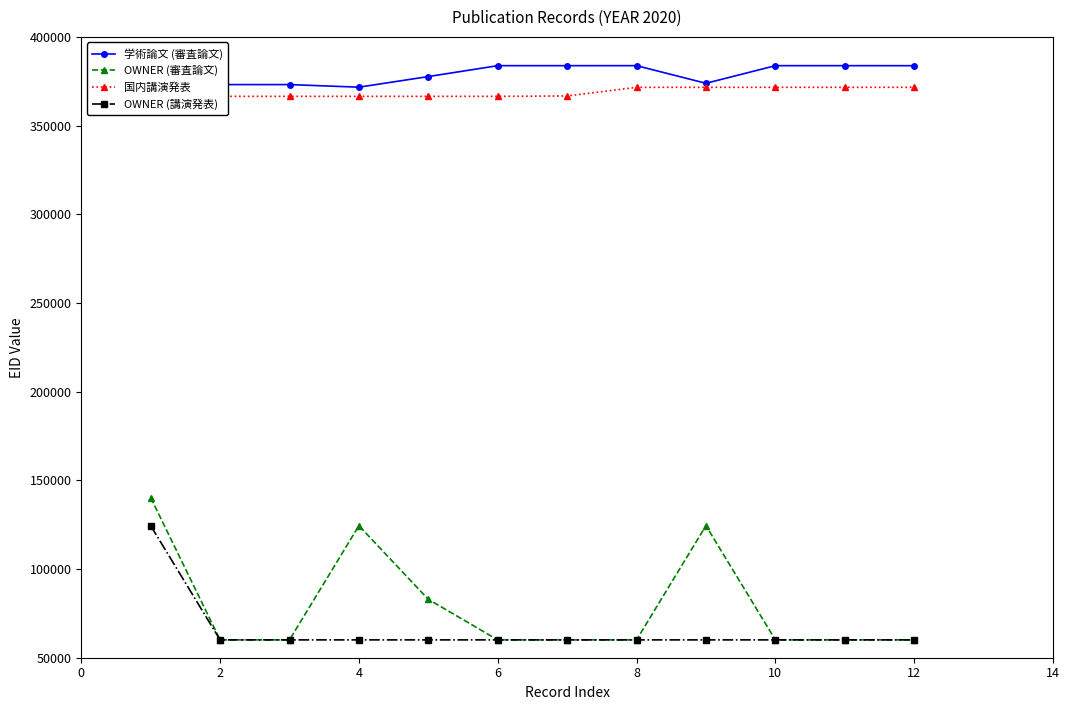

True or false: OWNER (審査論文) and 国内講演発表 intersect in this chart.

False